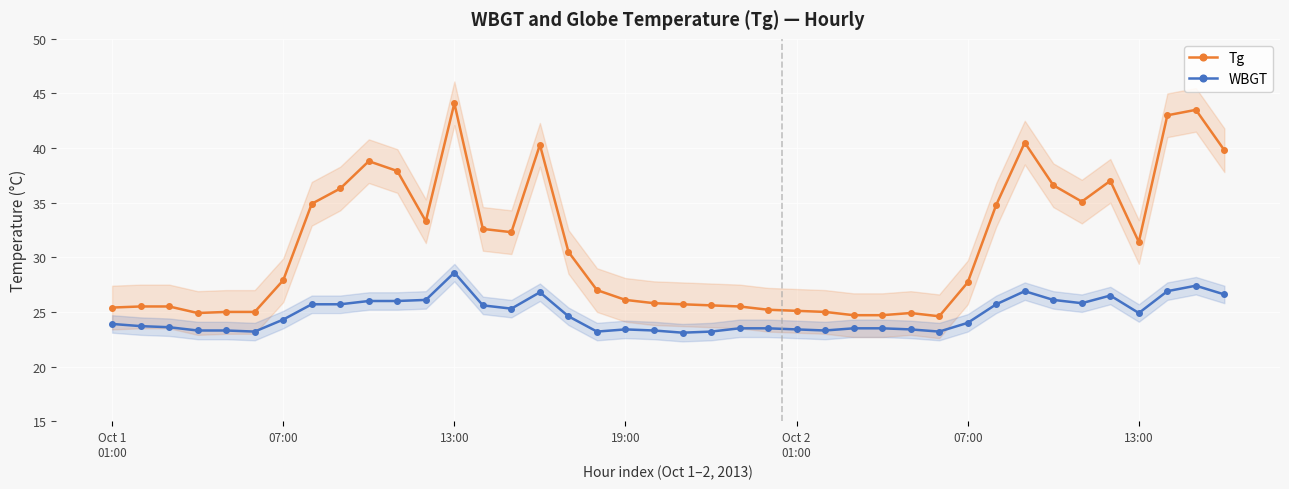

Reading right to left, transcribe all the data shown in this chart.

Tg: 39.8	43.5	43.0	31.4	37.0	35.1	36.6	40.5	34.8	27.7	24.6	24.9	24.7	24.7	25.0	25.1	25.2	25.5	25.6	25.7	25.8	26.1	27.0	30.5	40.3	32.3	32.6	44.1	33.3	37.9	38.8	36.3	34.9	27.9	25.0	25.0	24.9	25.5	25.5	25.4
WBGT: 26.6	27.4	26.9	24.9	26.5	25.8	26.1	26.9	25.7	24.0	23.2	23.4	23.5	23.5	23.3	23.4	23.5	23.5	23.2	23.1	23.3	23.4	23.2	24.6	26.8	25.3	25.6	28.6	26.1	26.0	26.0	25.7	25.7	24.3	23.2	23.3	23.3	23.6	23.7	23.9